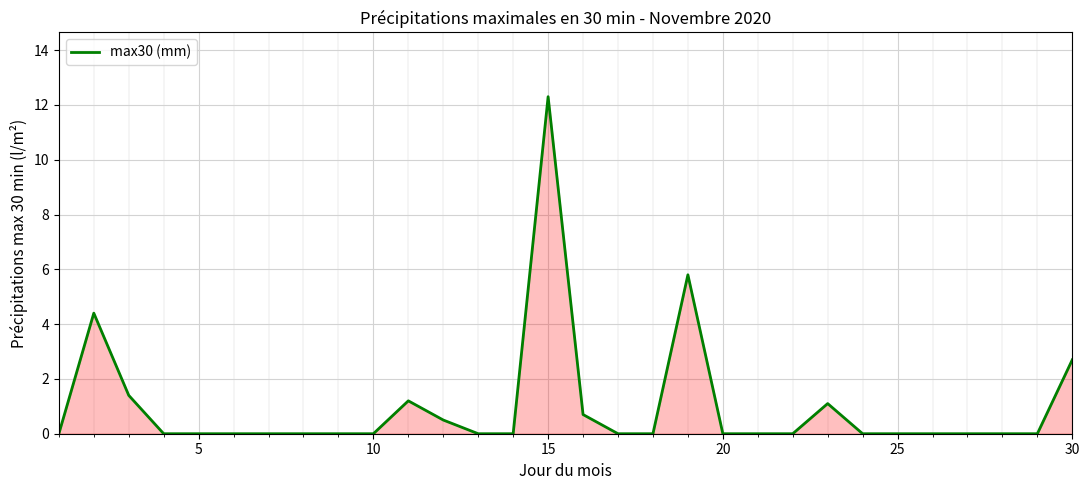

Count the number of data series in this chart.

1